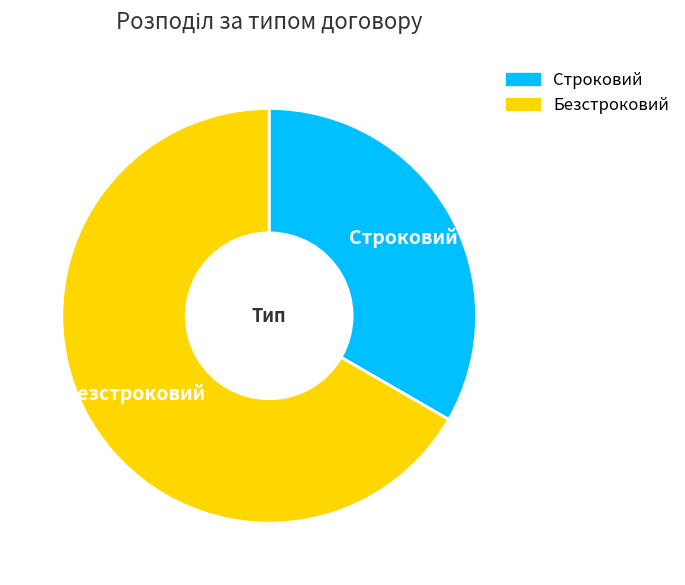

The Безстроковий slice represents 67% of the pie. True or false?

True